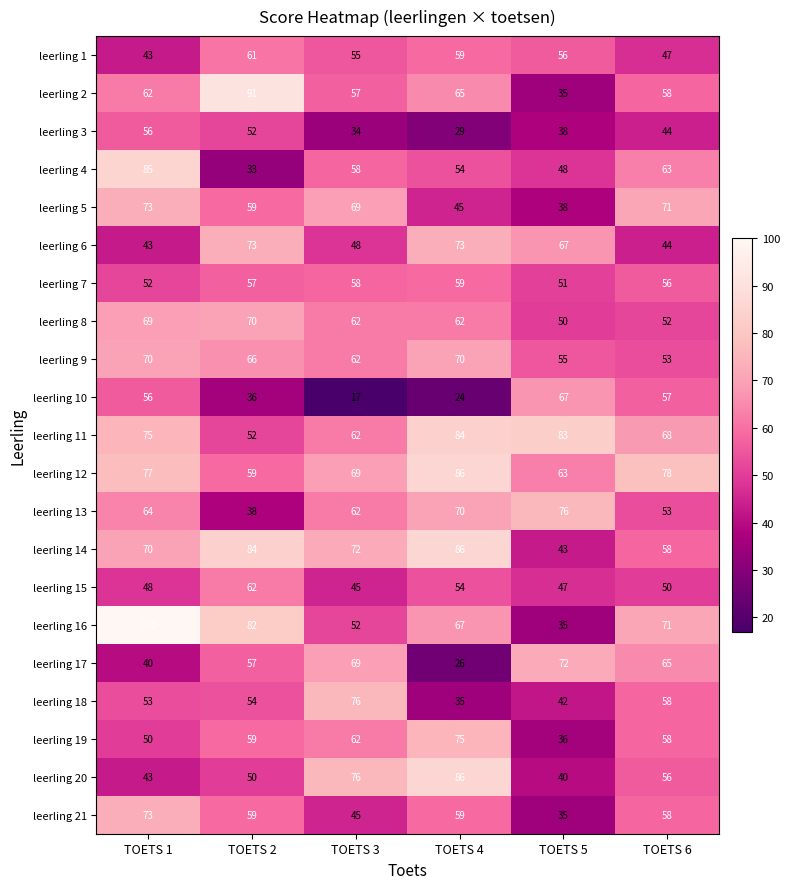

At which category does the chart reach its peak across all series?

TOETS 1